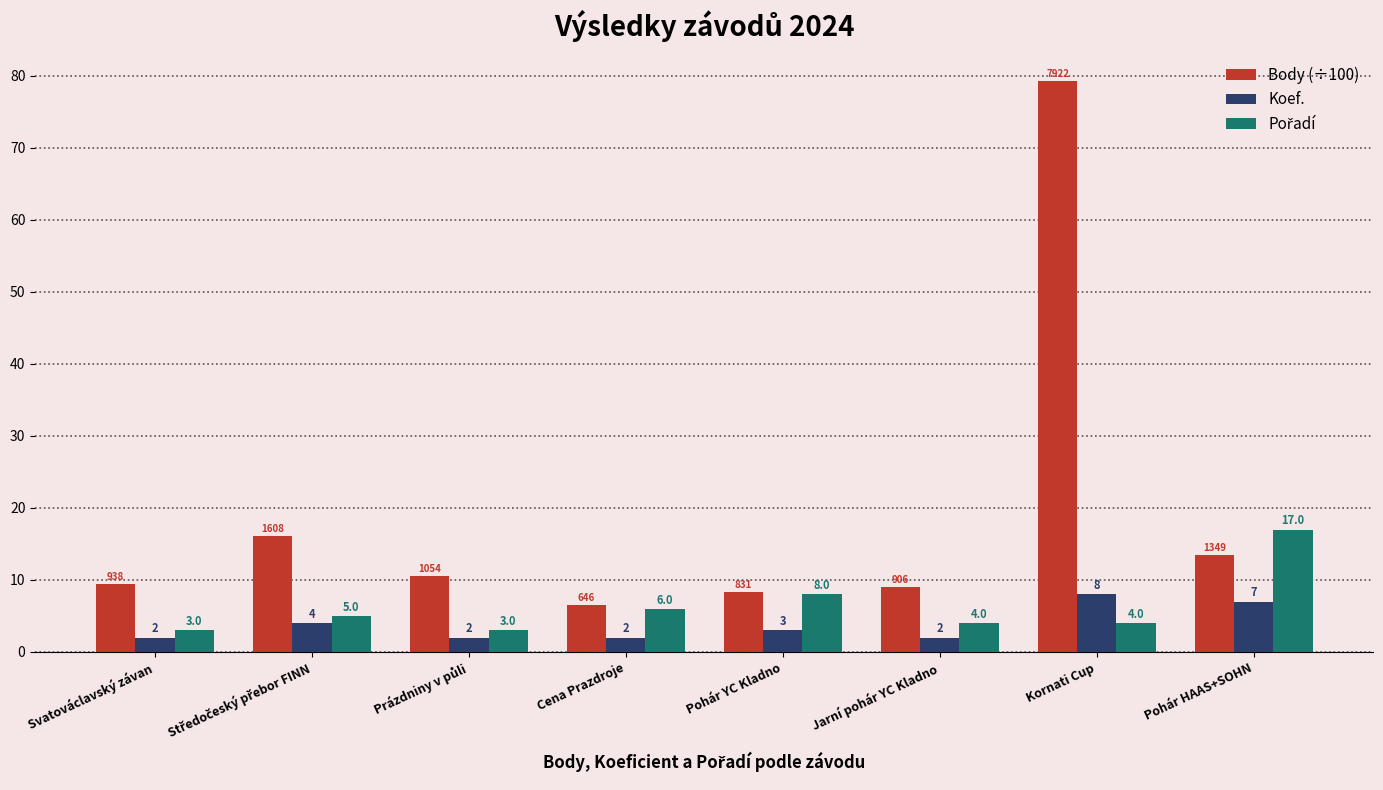

What is the total value across all series at Svatováclavský závan?

14.4